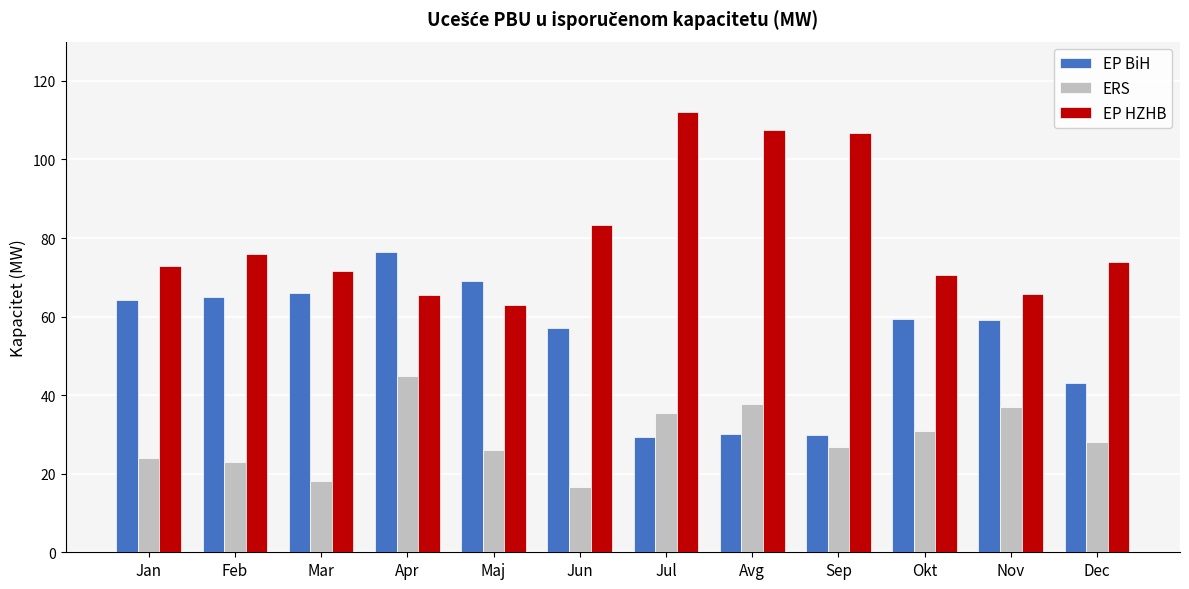

What is the average value of the EP HZHB series?

80.7